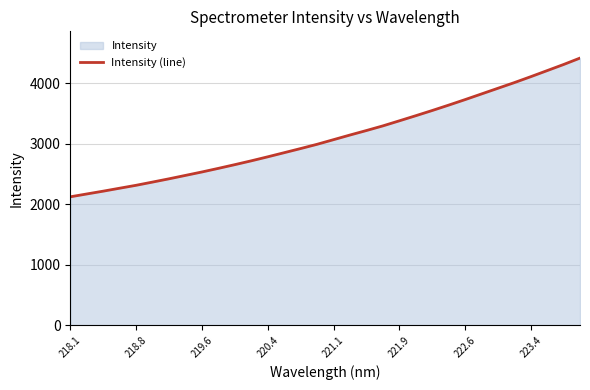

What is the difference between the second highest and second lowest values?

2139.3